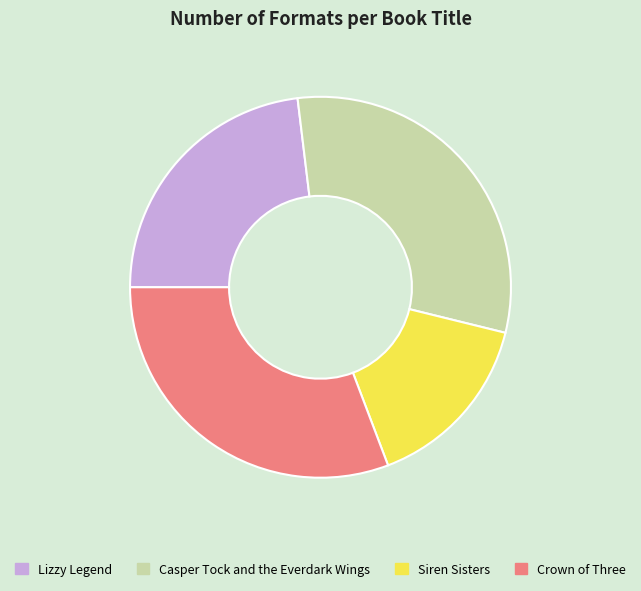

Combined, do Crown of Three and Lizzy Legend account for over 50%?

Yes